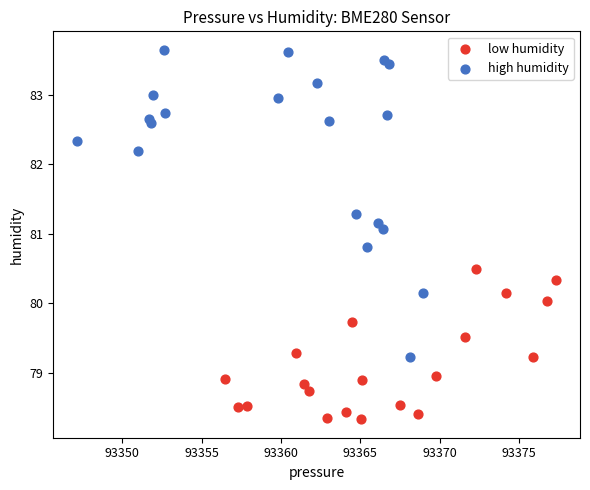

Which series has the widest spread of Y values?

high humidity